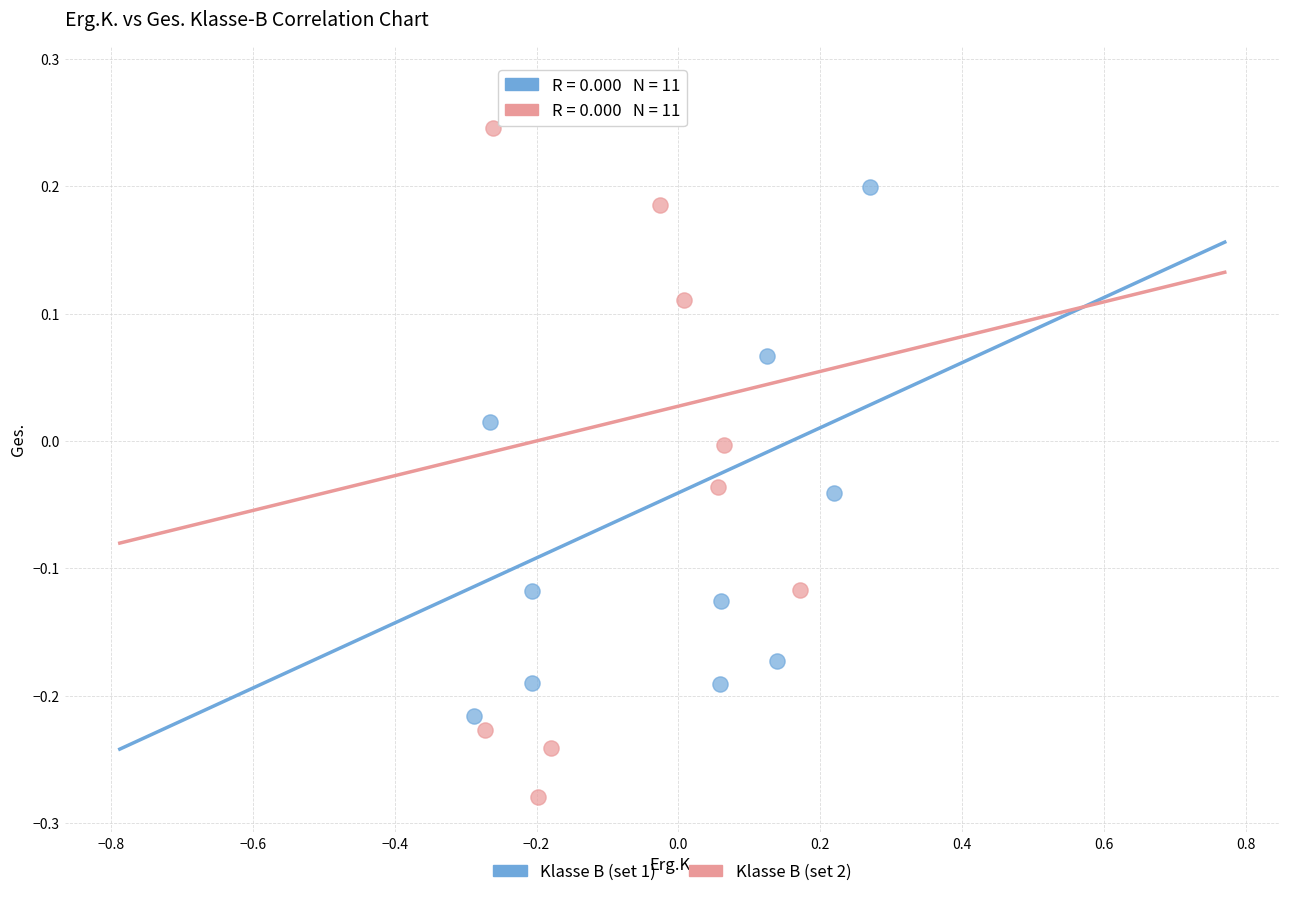

What are all the series names shown in the legend?

Klasse B (set 1), Klasse B (set 2)